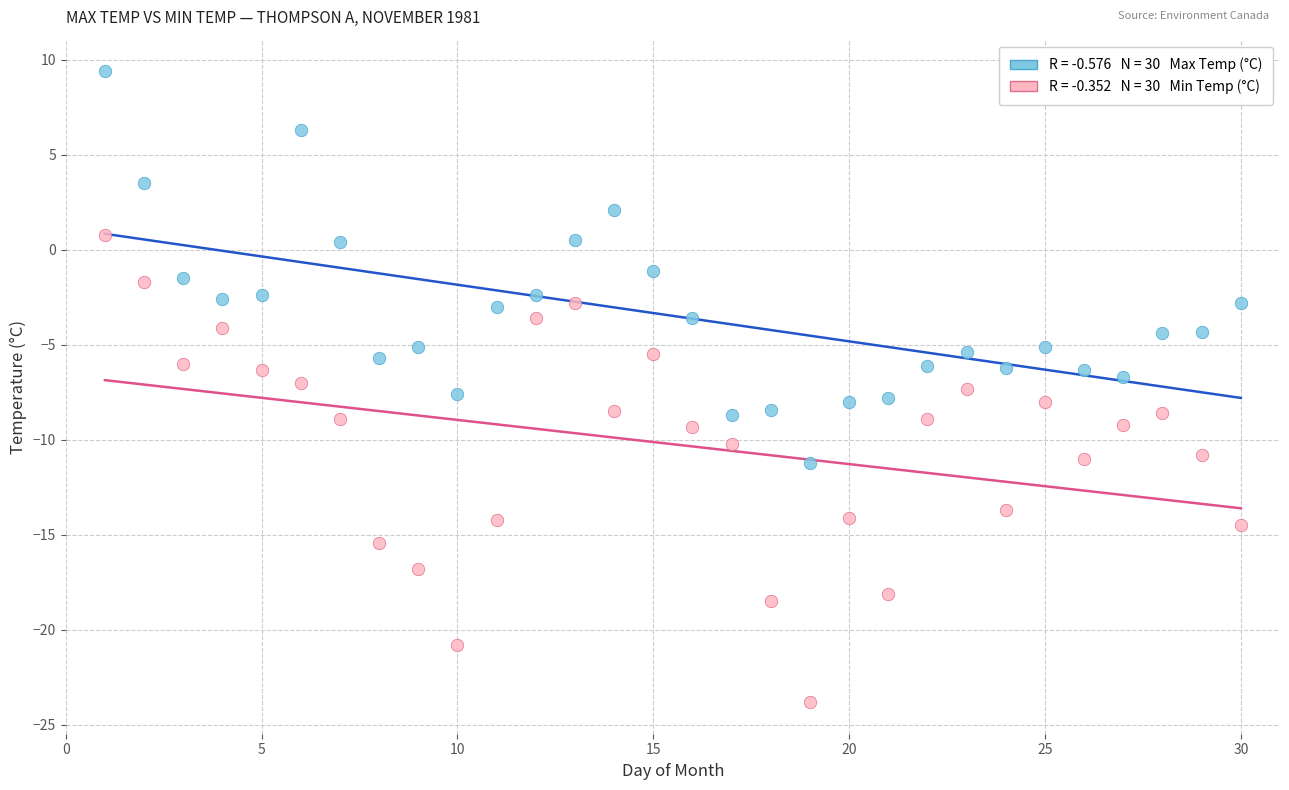

Across all data points, what is the range of Y values (max minus min)?

33.2